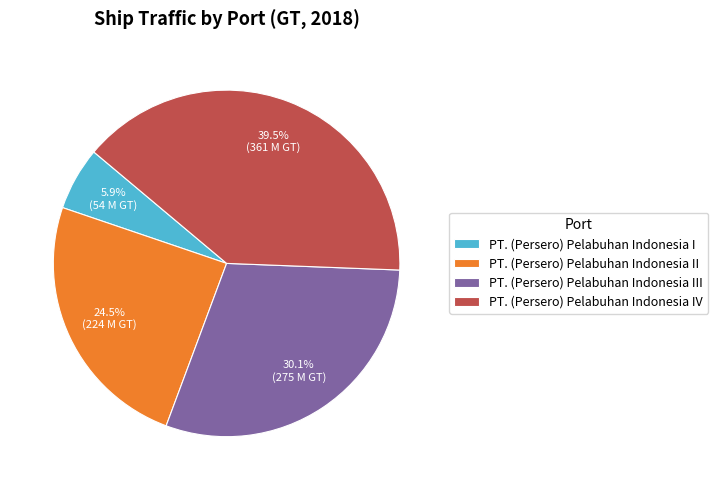

What is the ratio of the value at PT. (Persero) Pelabuhan Indonesia II to the value at PT. (Persero) Pelabuhan Indonesia I?

4.2